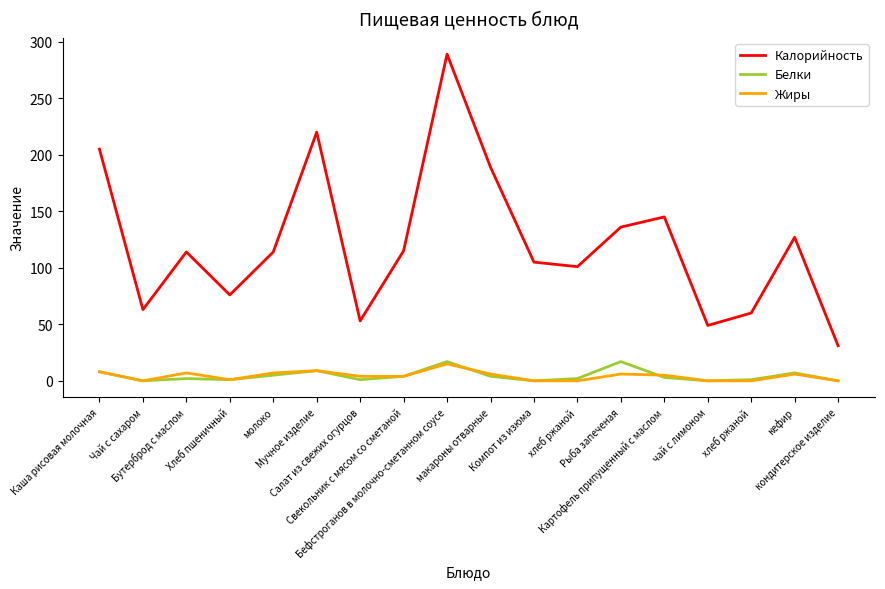

List the labels in order of Белки value, smallest first.

Чай с сахаром, Компот из изюма, чай с лимоном, кондитерское изделие, Хлеб пшеничный, Салат из свежих огурцов, хлеб ржаной, Бутерброд с маслом, хлеб ржаной, Картофель припущенный с маслом, Свекольник с мясом со сметаной, макароны отварные, молоко, кефир, Каша рисовая молочная, Мучное изделие, Бефстроганов в молочно-сметанном соусе, Рыба запеченая